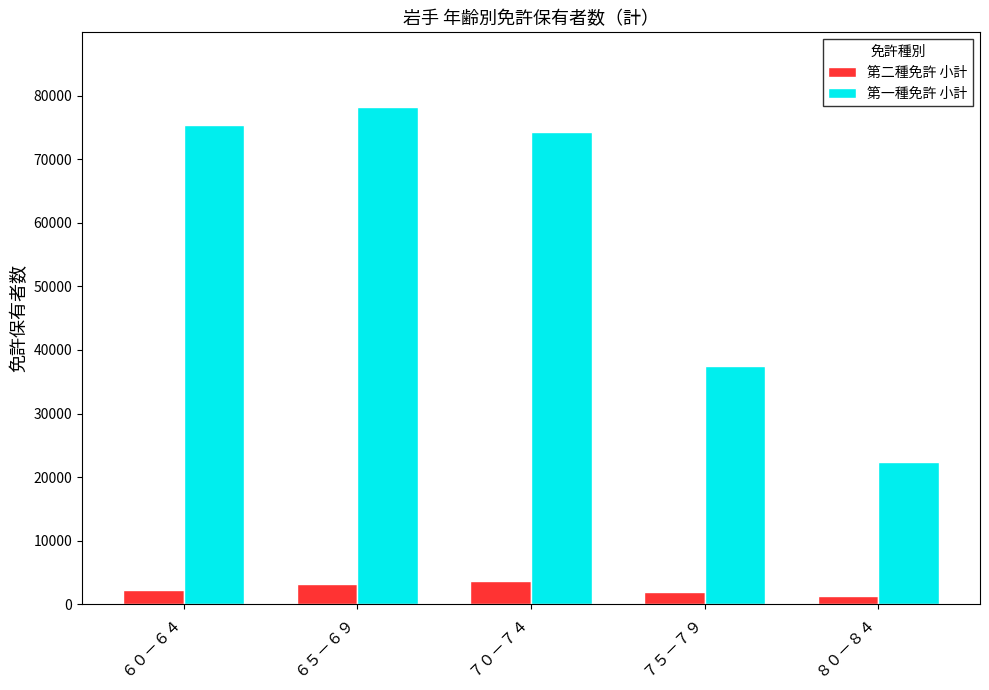

Which series has the widest spread of values?

第一種免許 小計